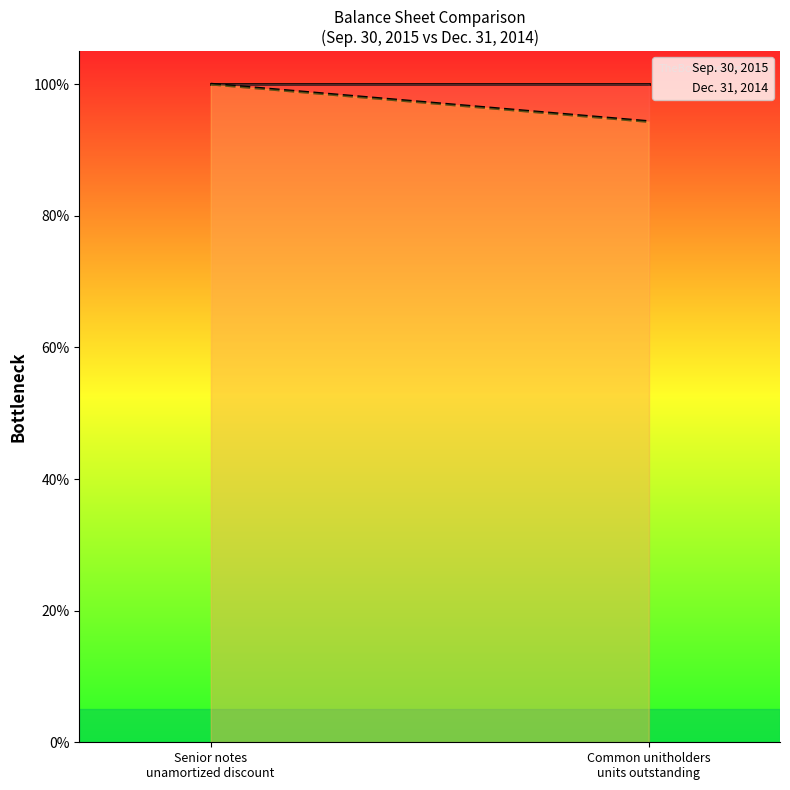

What is the minimum value for Sep. 30, 2015?

100.0